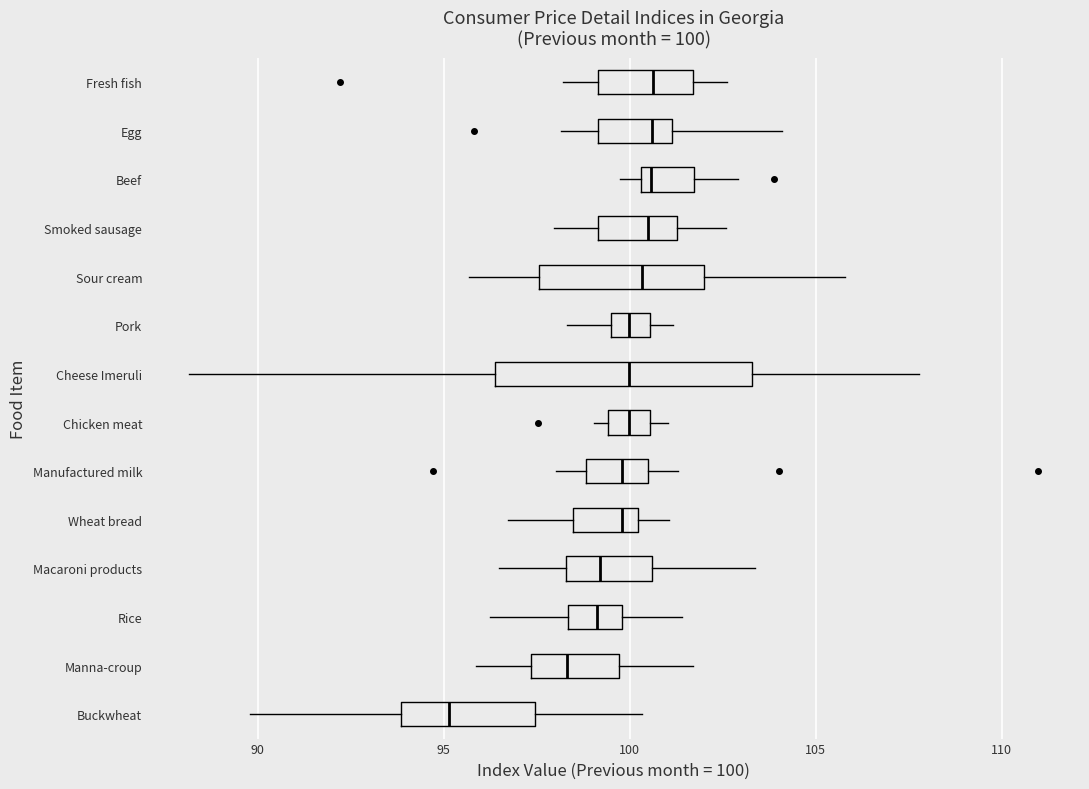

Comparing the boxes themselves (not the whiskers), which one is the widest?

Cheese Imeruli